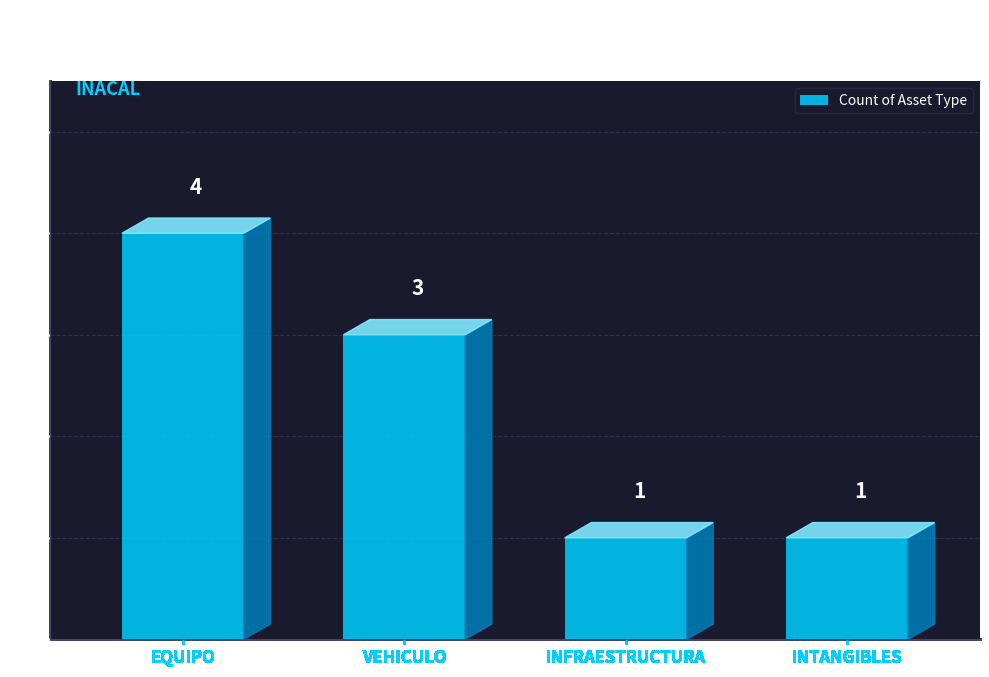

Between INTANGIBLES and VEHICULO, which is larger?

VEHICULO